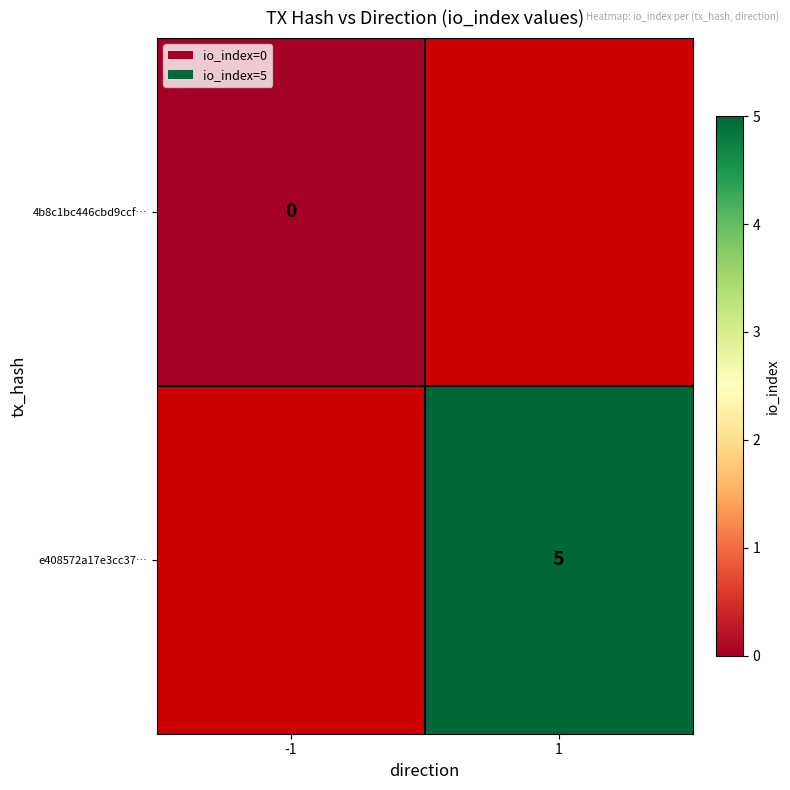

What is the maximum value shown in the chart?

5.0